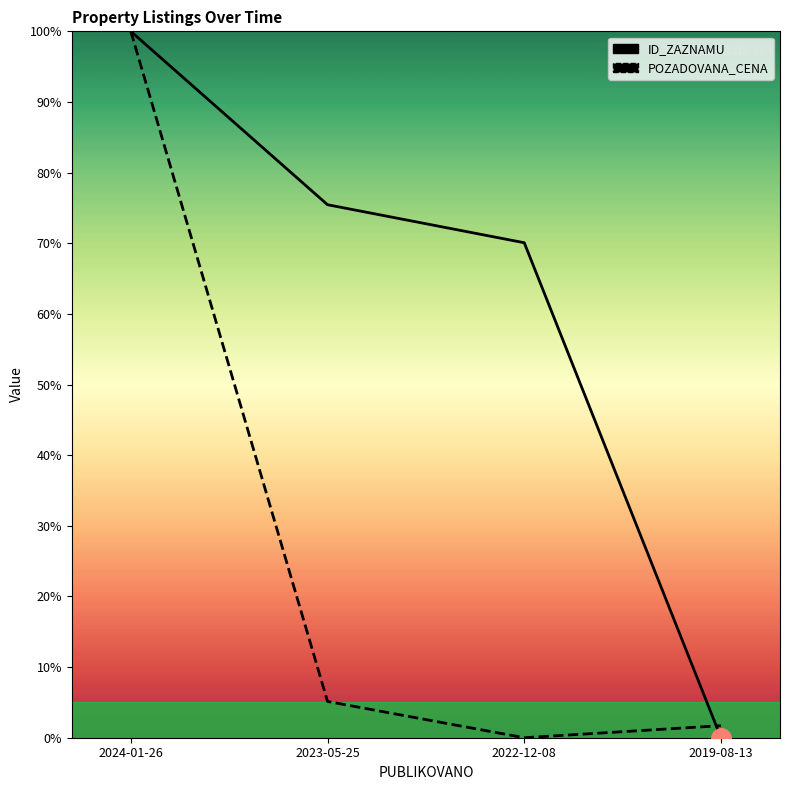

What are all the series names shown in the legend?

ID_ZAZNAMU, POZADOVANA_CENA